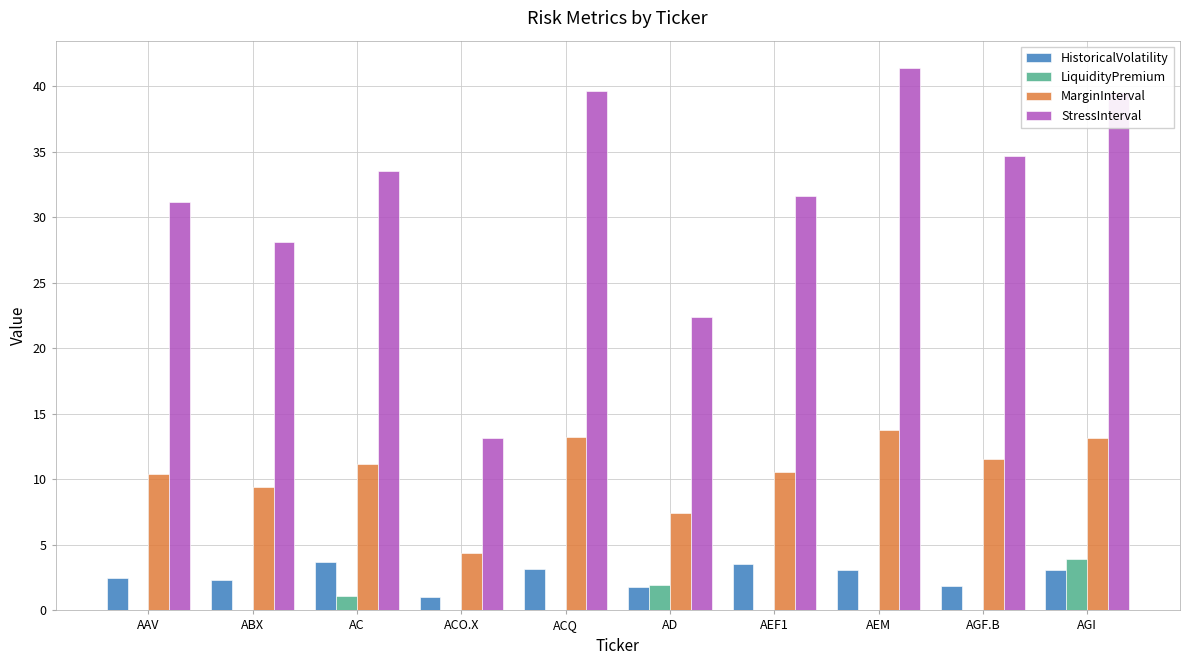

Is the value of MarginInterval at AGF.B greater than the value of HistoricalVolatility at ABX?

Yes